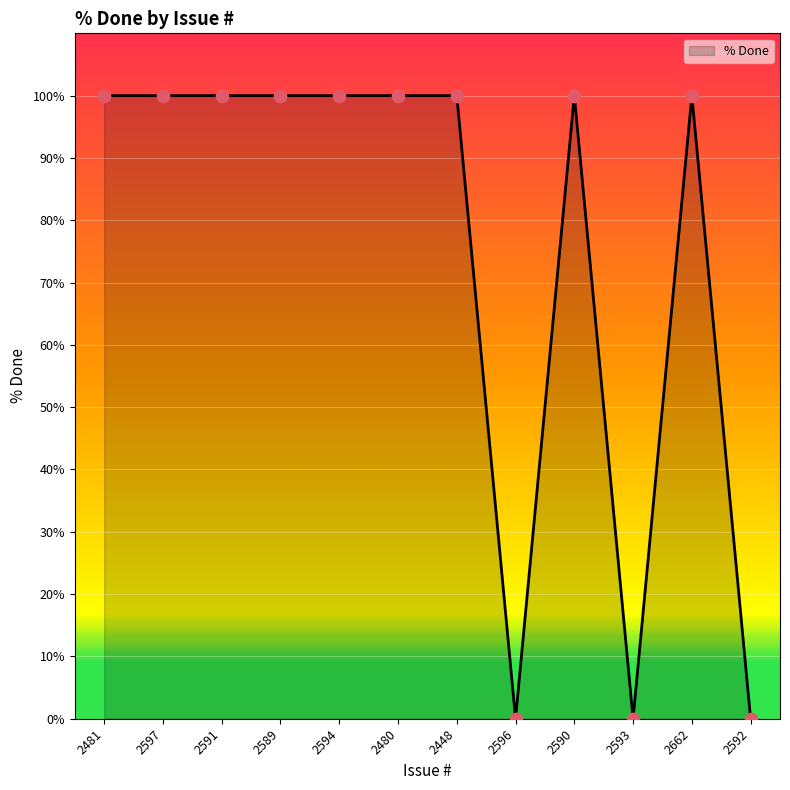

Which has a higher value, 2593 or 2589?

2589